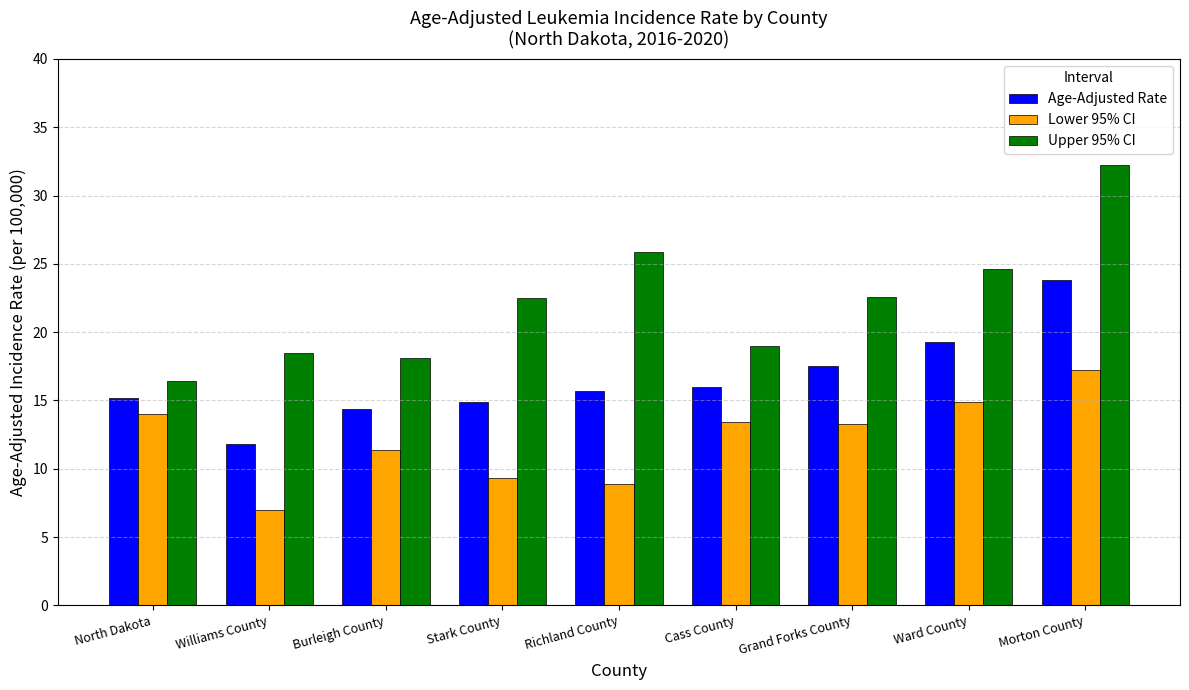

What is the average value of the Upper 95% CI series?

22.2